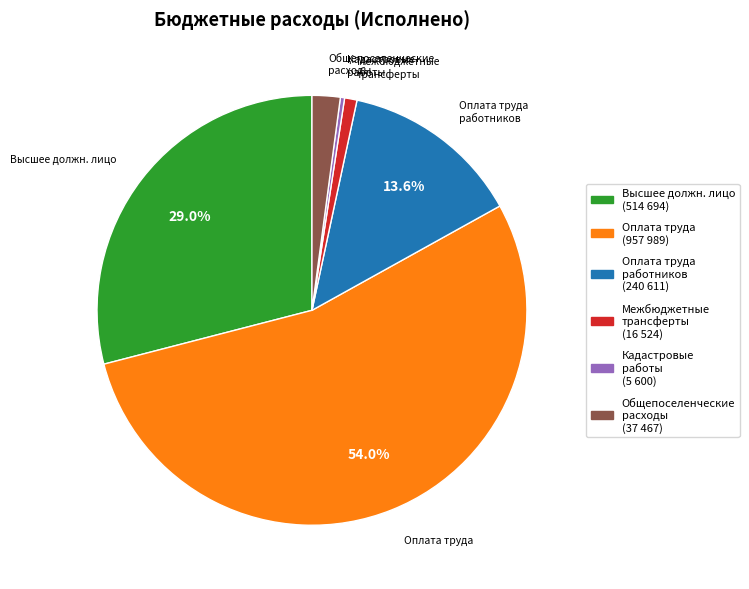

How many segments does this pie chart have?

6